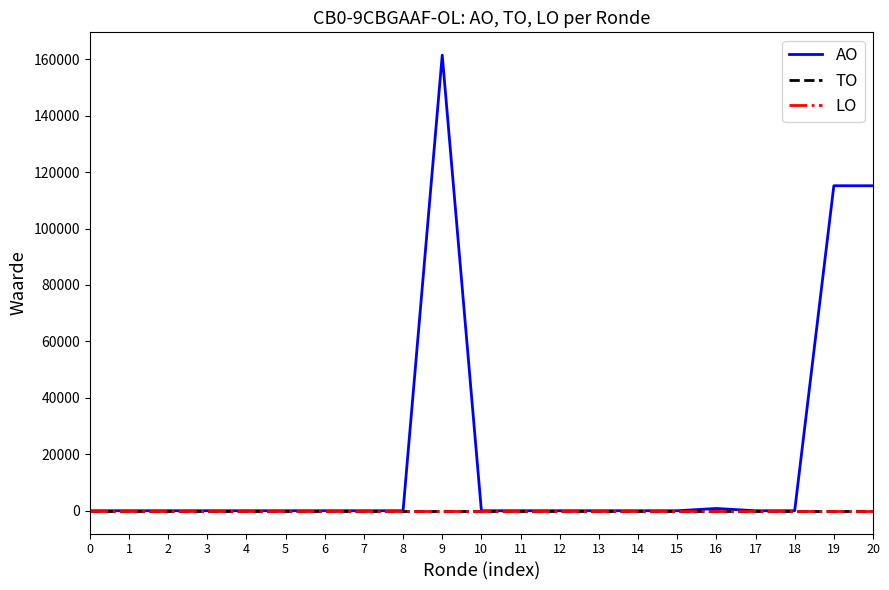

True or false: LO has a value of 0 at 1.

True